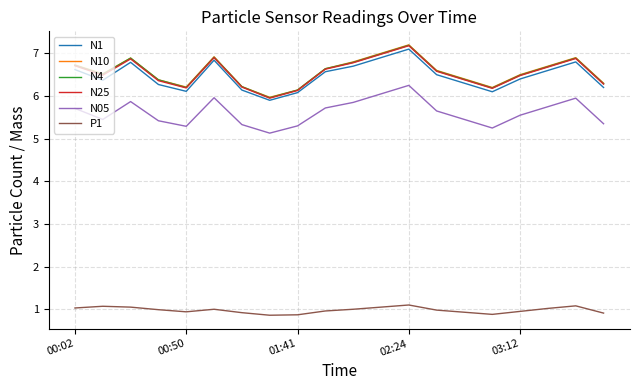

What is the highest value of the N4 series?

7.2